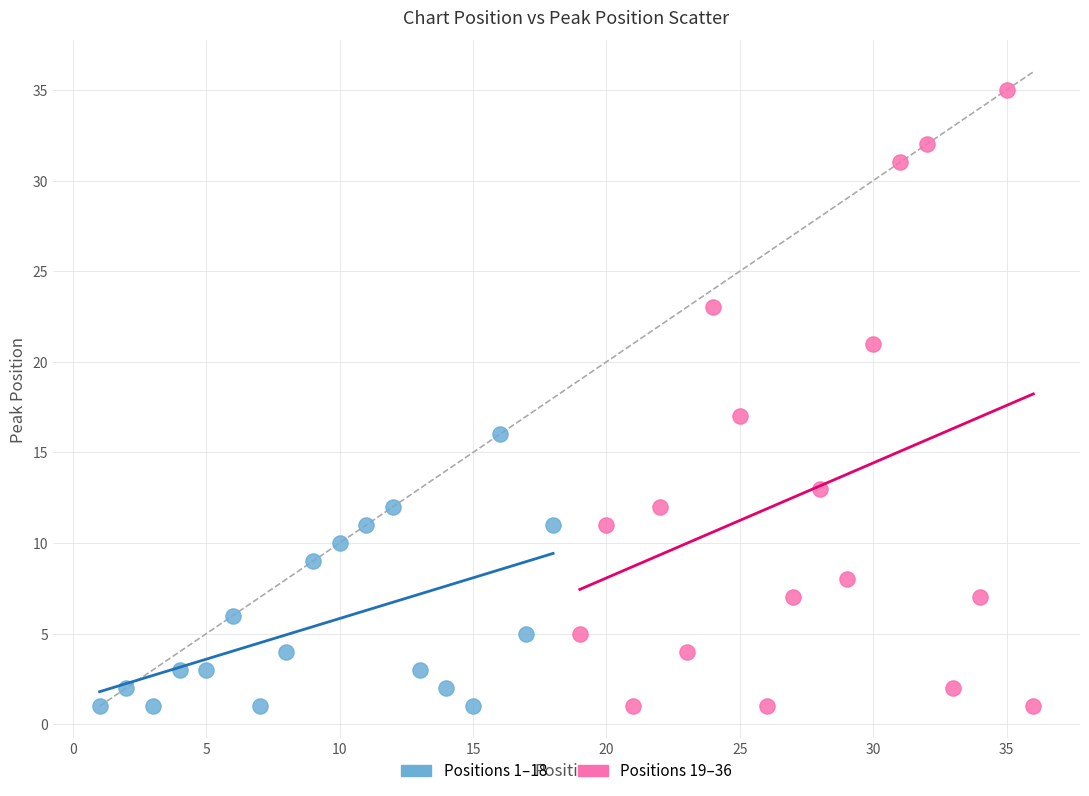

Which series reaches the maximum Y coordinate?

Positions 19–36